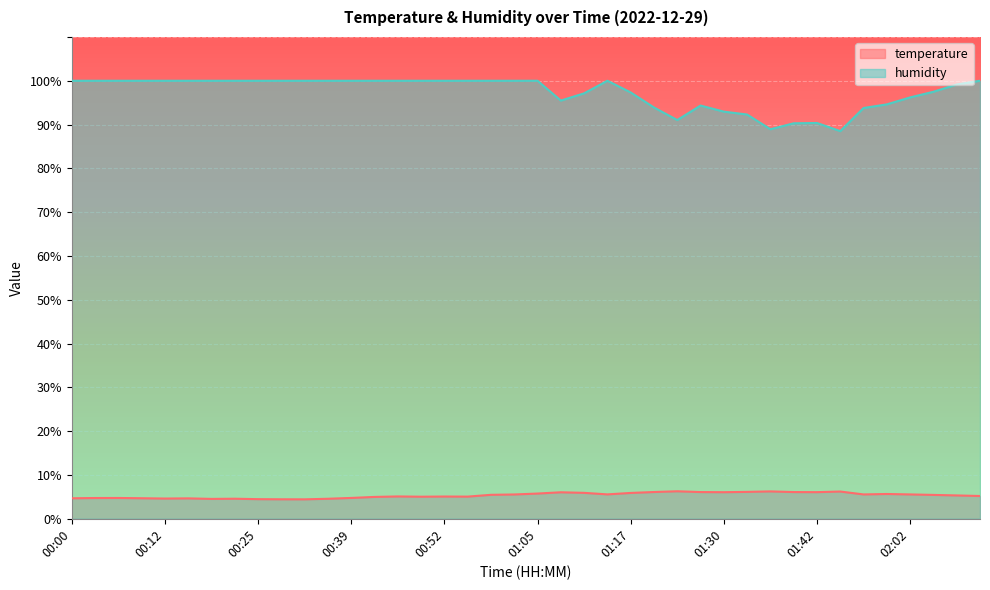

True or false: temperature and humidity intersect in this chart.

False